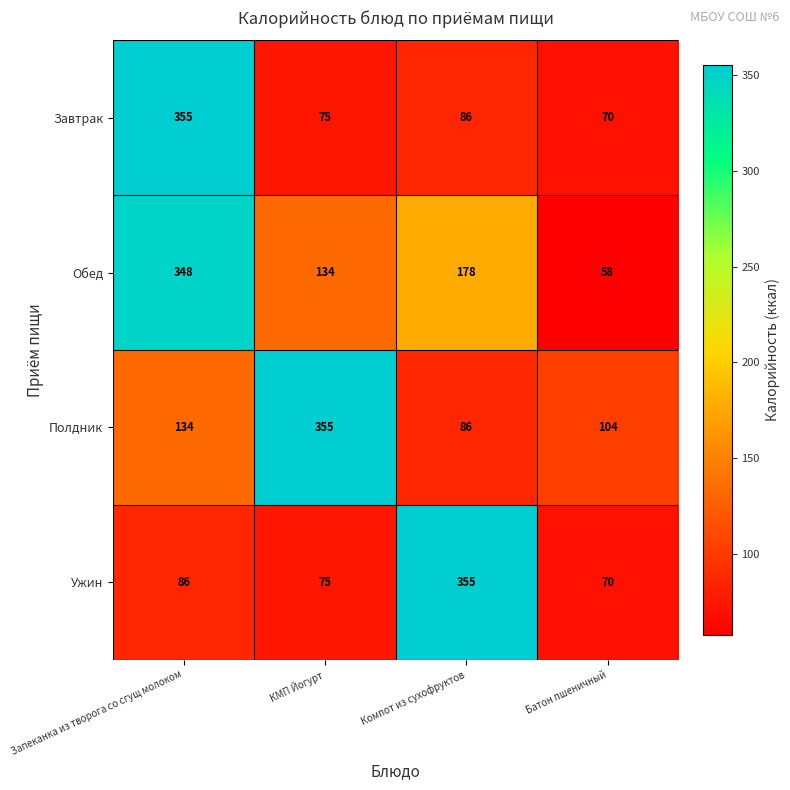

What is the sum of the Ужин values at Запеканка из творога со сгущ молоком and Батон пшеничный?

156